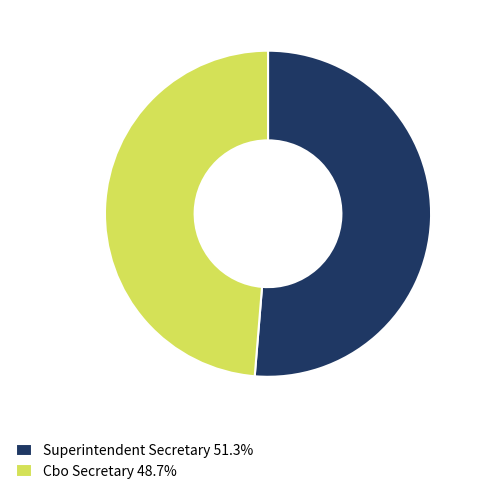

Is there any slice that represents more than half of the pie?

Yes